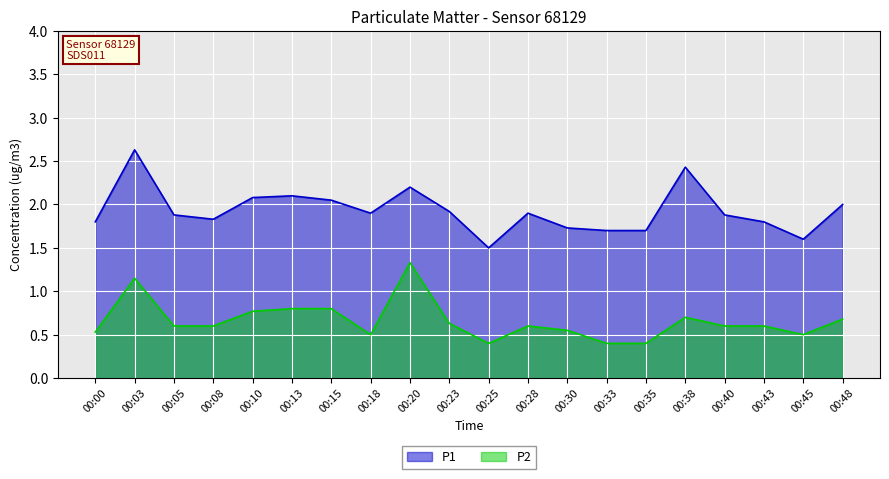

At 00:48, list the series in order from largest to smallest.

P1, P2